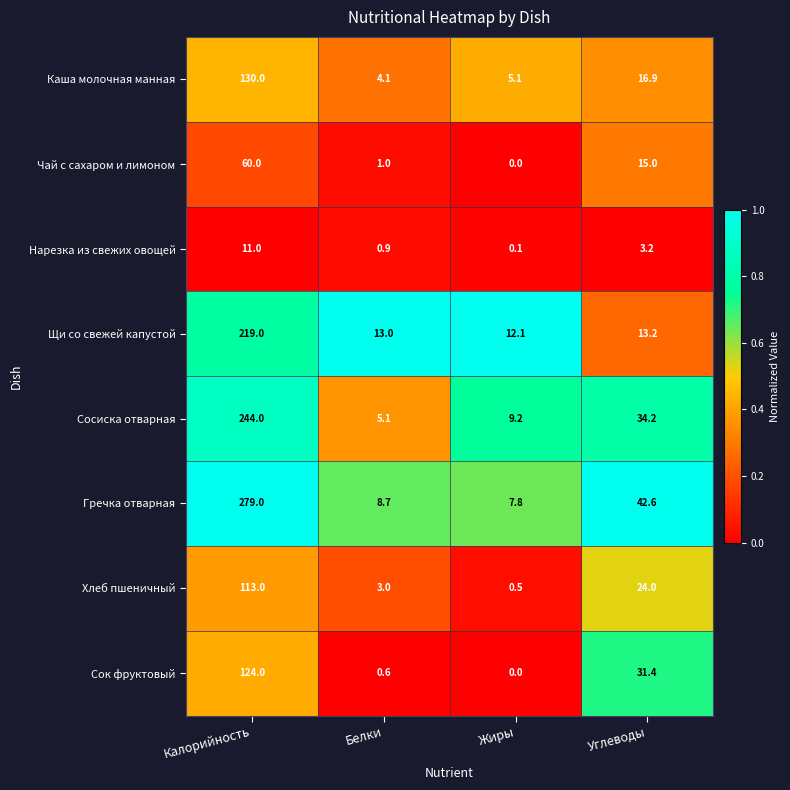

Is it true that Чай с сахаром и лимоном equals 1.0 at Белки?

True